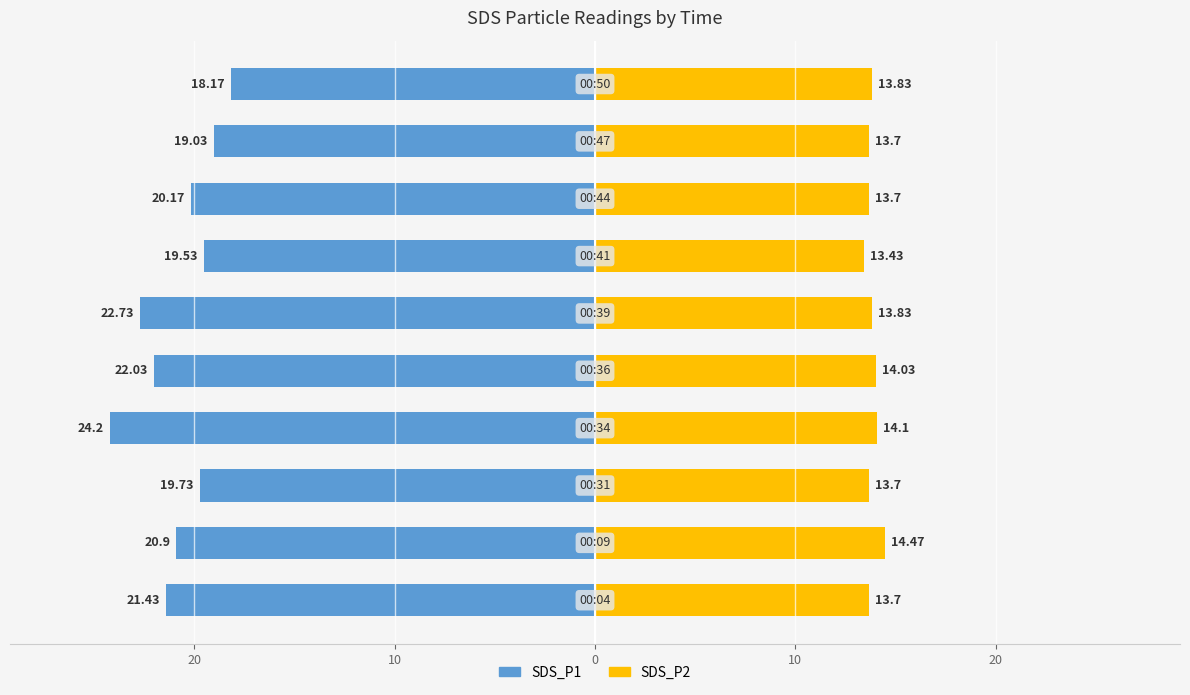

What is the spread (max minus min) of values at 20?

35.4